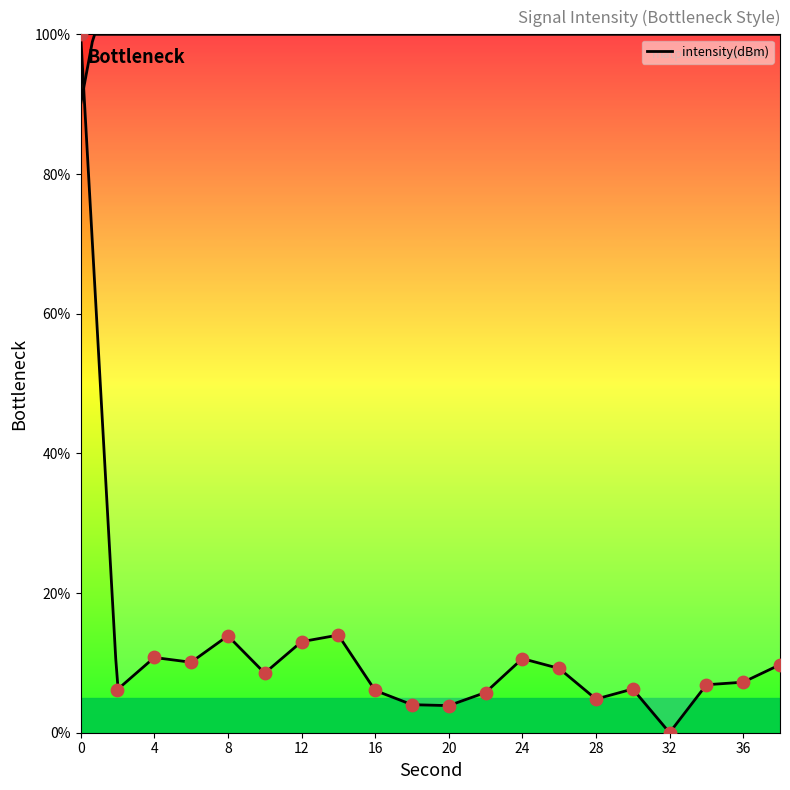

What is the change in value from 14 to 20?

-10.1